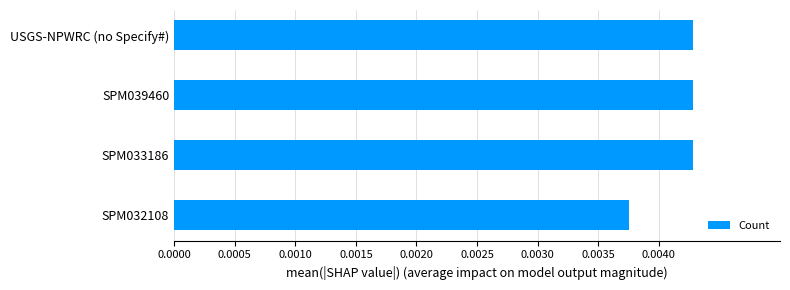

How many values are between 0 and 1?

4